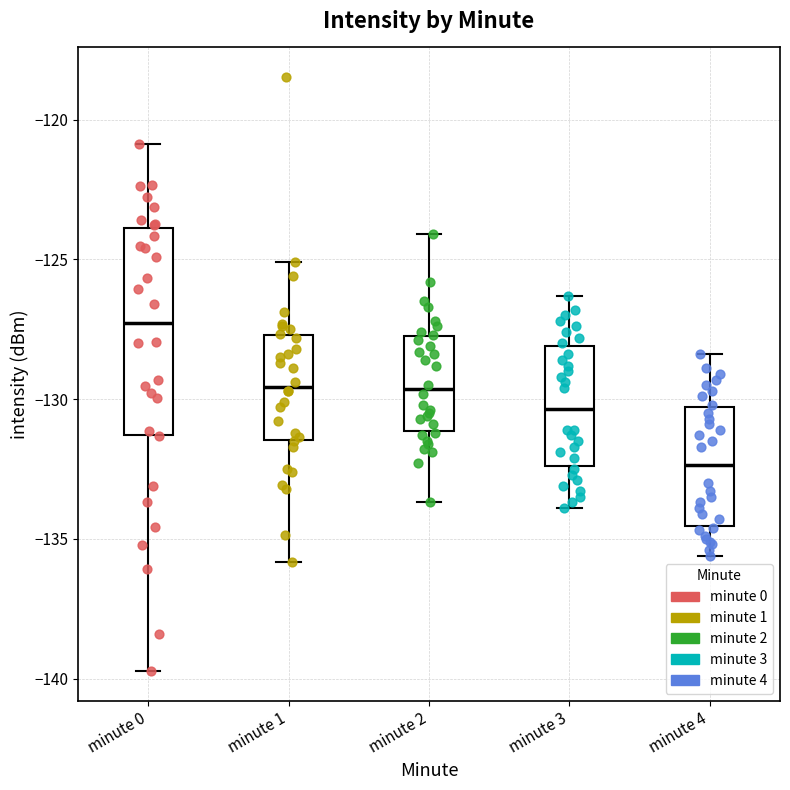

Reading left to right, transcribe this box plot: for each box, give where its median line is, the range the box spans, and where its two whiskers end, as read against the y-axis. The values are not printed on the chart, so give them approximately, as read against the axis.

minute 0: median -127.5, box -131.5 to -124.0, whiskers -139.5 to -121.0
minute 1: median -129.5, box -131.5 to -127.5, whiskers -136.0 to -125.0
minute 2: median -129.5, box -131.0 to -127.5, whiskers -133.5 to -124.0
minute 3: median -130.5, box -132.5 to -128.0, whiskers -134.0 to -126.5
minute 4: median -132.5, box -134.5 to -130.5, whiskers -135.5 to -128.5